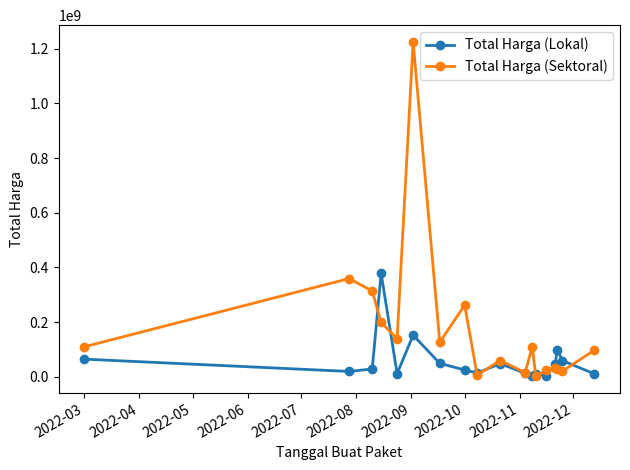

At how many categories does at least one series exceed 901289454?

1